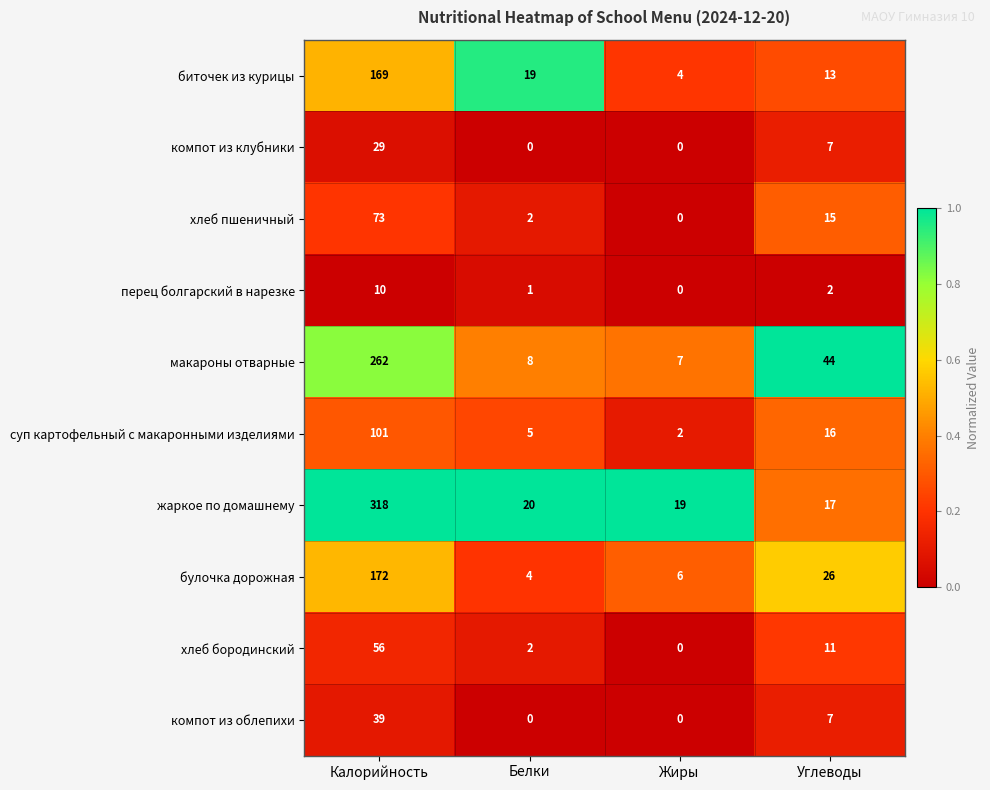

What is the total value across all series at Углеводы?

158